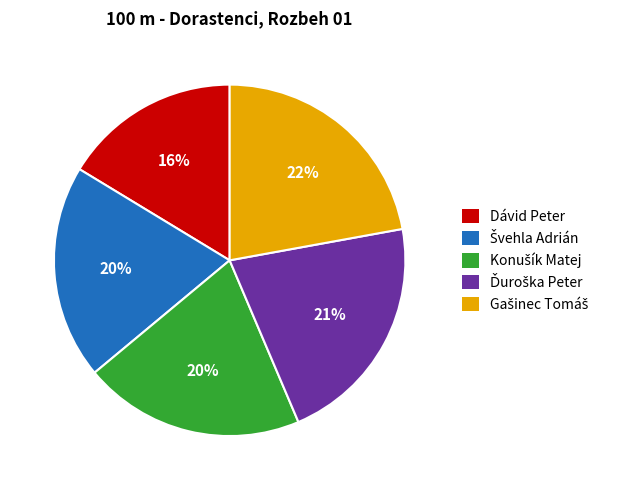

Count the number of slices in the pie.

5